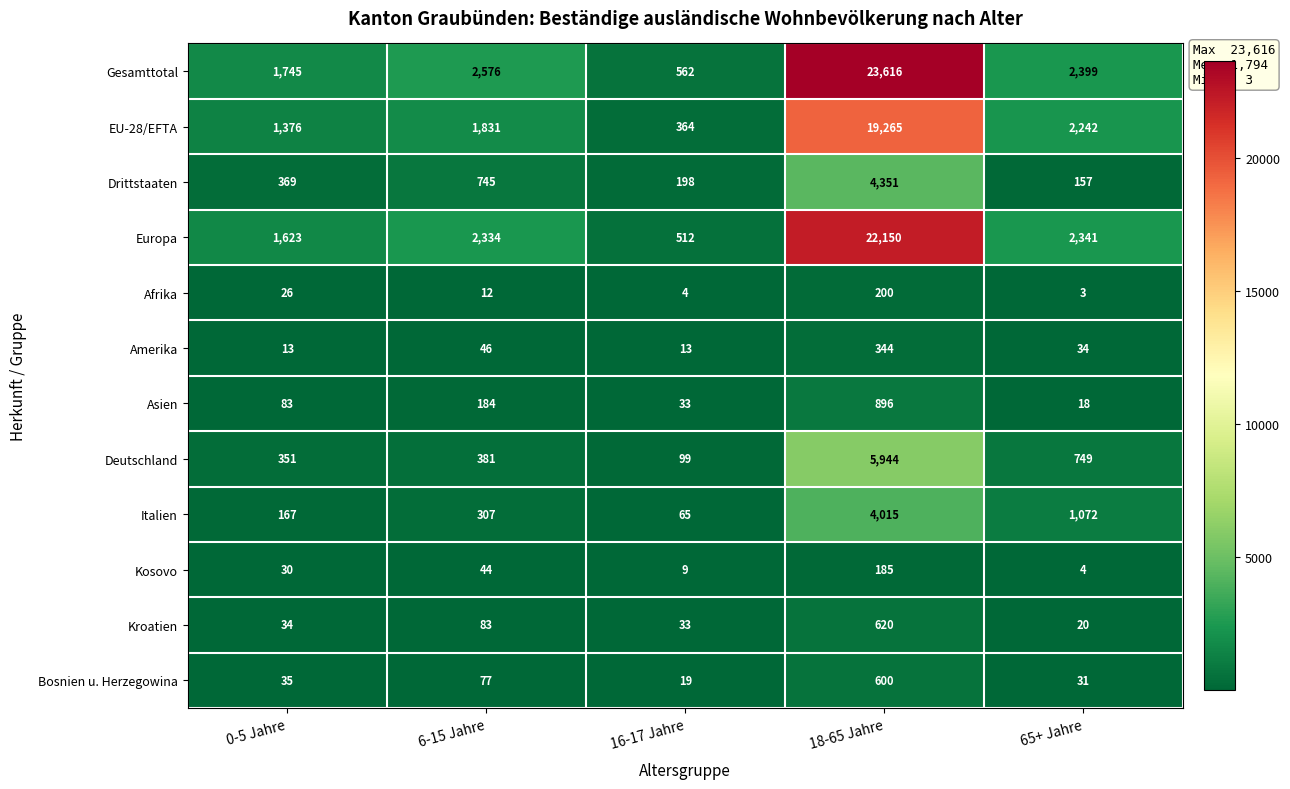

Where is Gesamttotal nearest to the value 12089?

6-15 Jahre